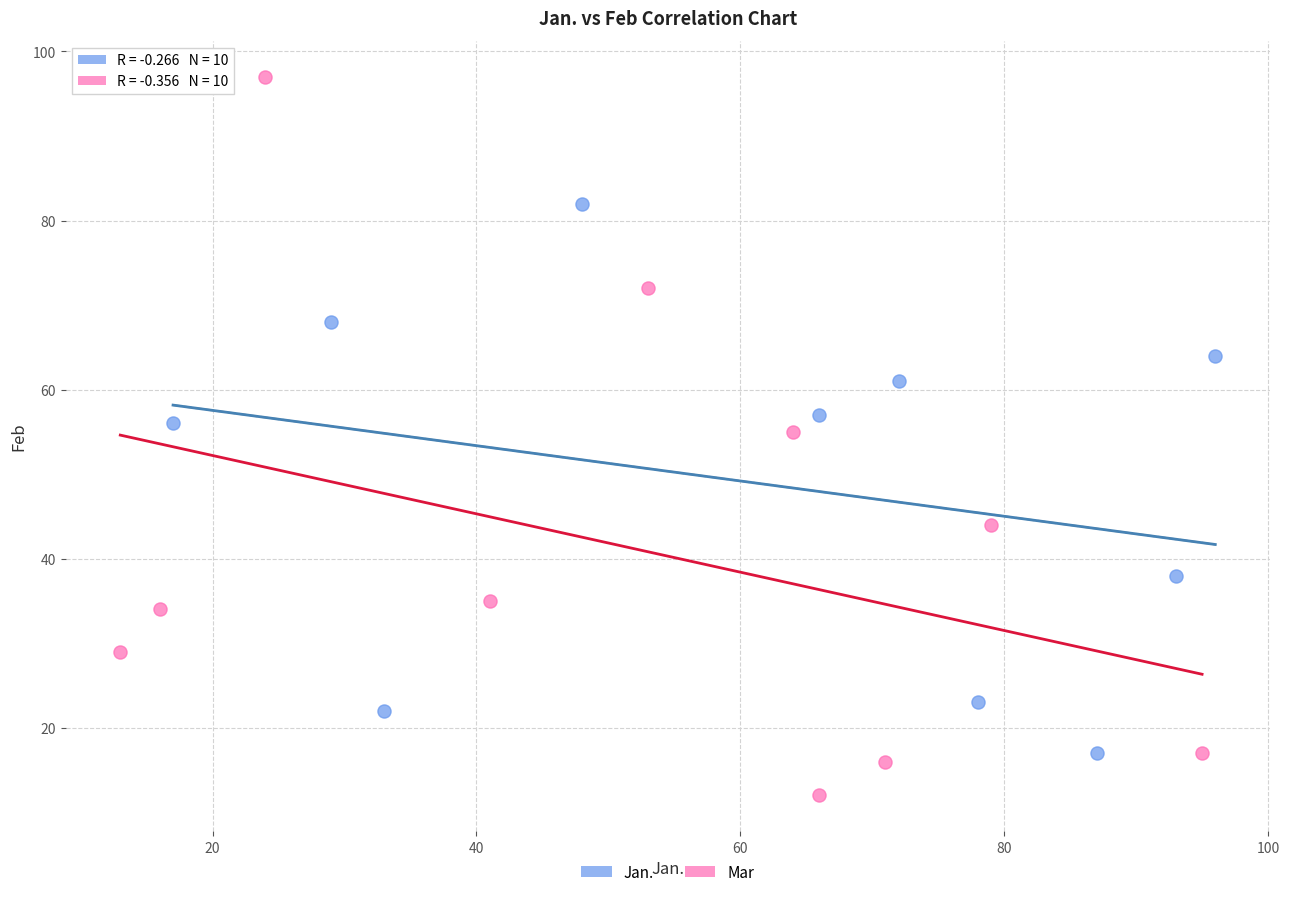

Which series has the largest Y range (max minus min)?

Mar